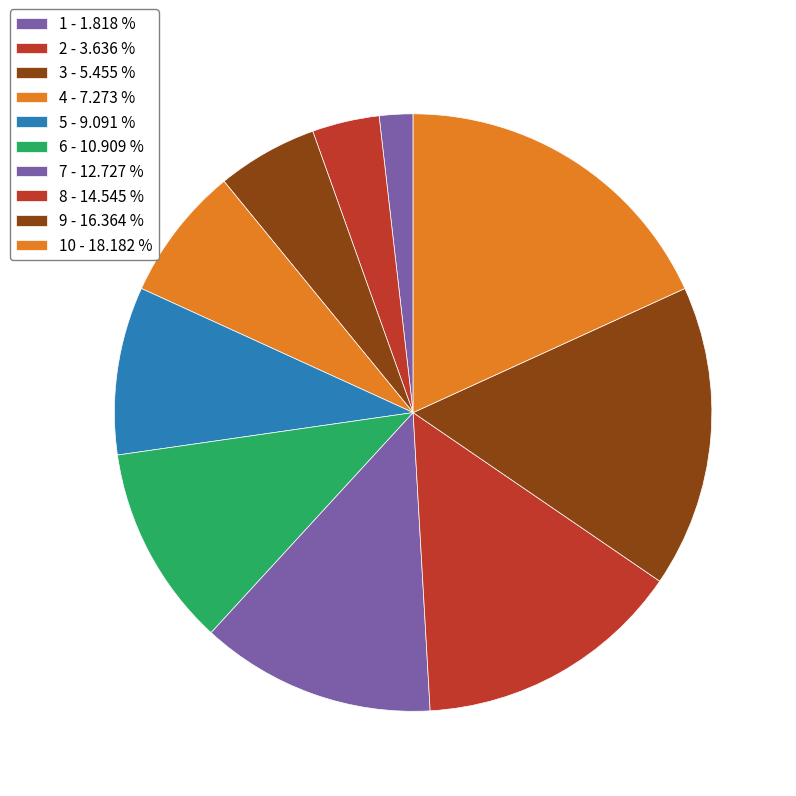

How many slices are in this pie chart?

10